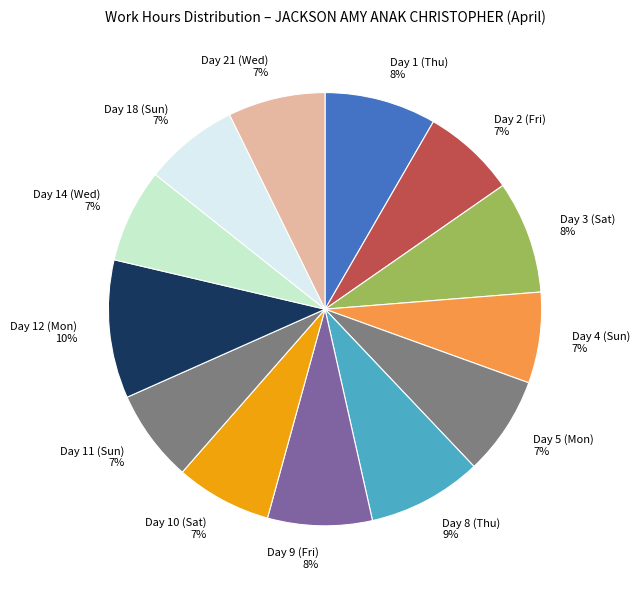

To the nearest percent, what is the combined percentage of Day 9 (Fri) and Day 3 (Sat)?

16%